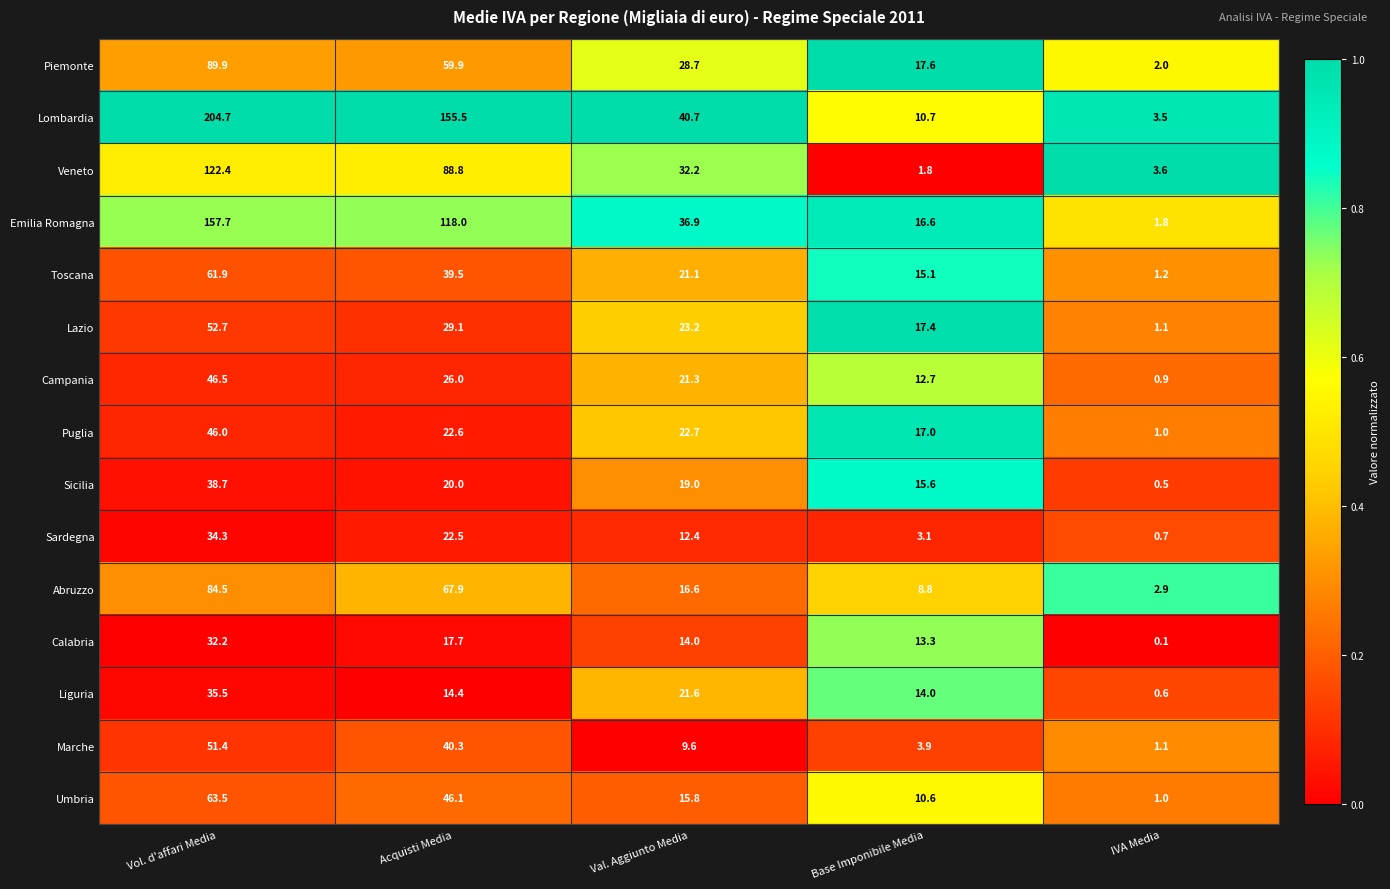

At how many categories does at least one series exceed 0?

5